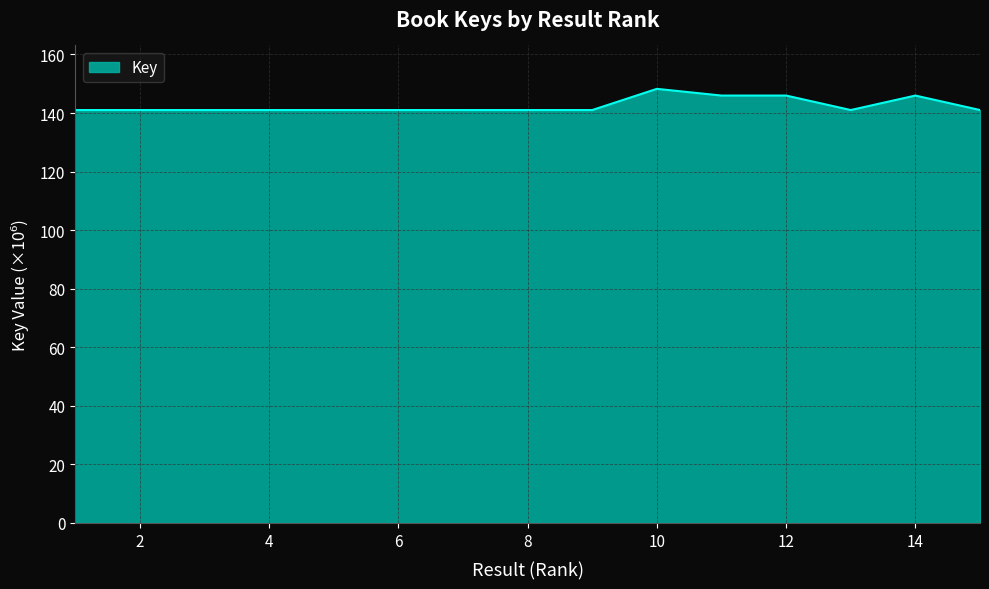

What is the minimum value shown in the chart?

141.0